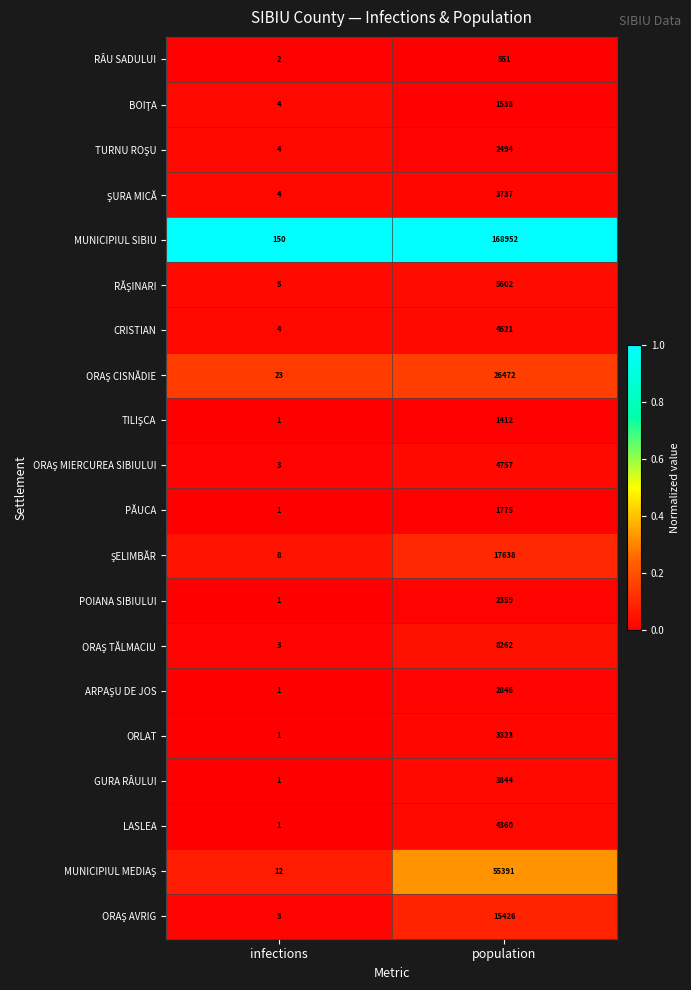

How many series are shown in this chart?

20